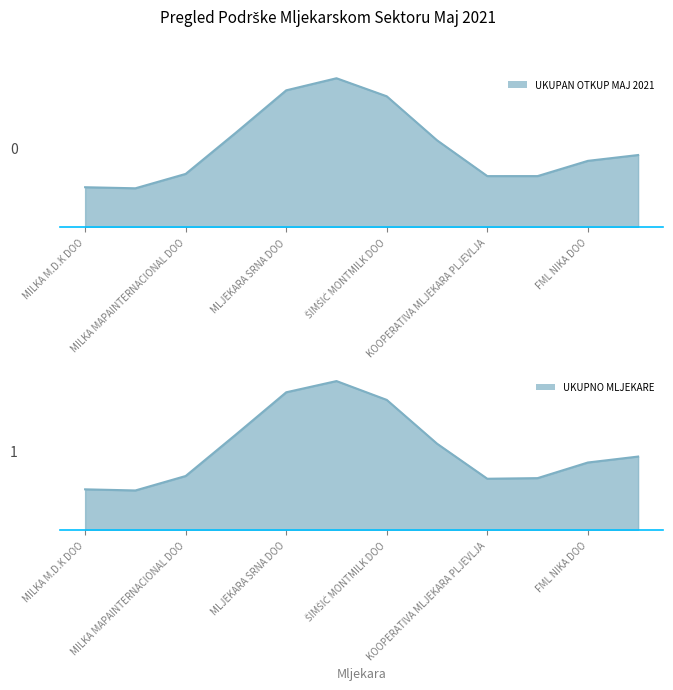

Does the chart have visible grid lines?

No